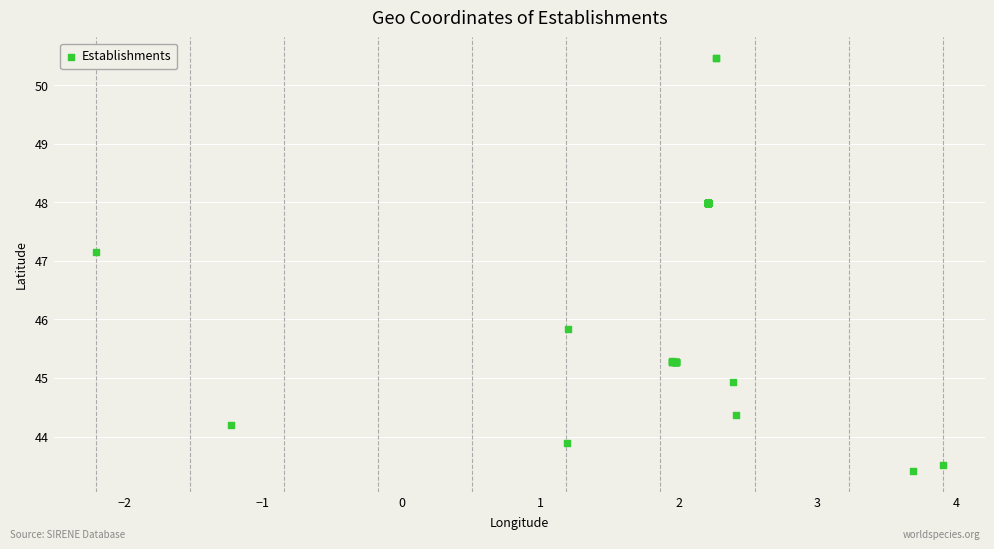

What Y value in the scatter plot is closest to 46?

45.8